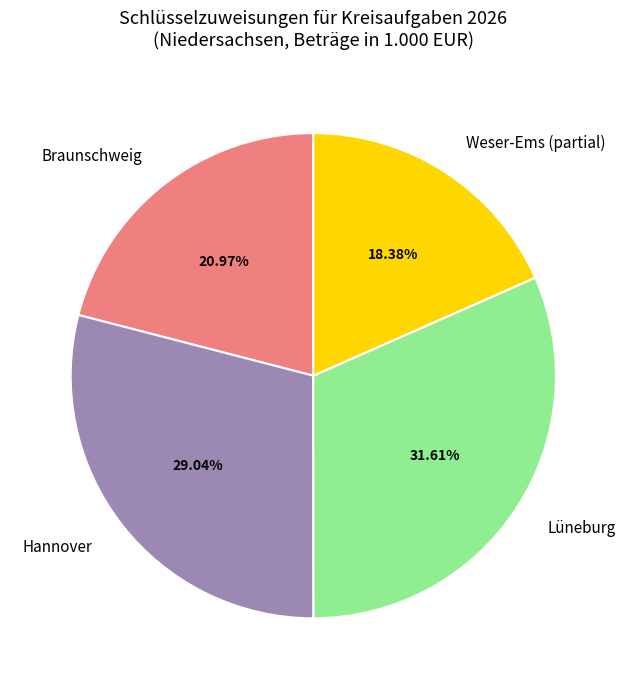

Is there any slice that represents more than half of the pie?

No